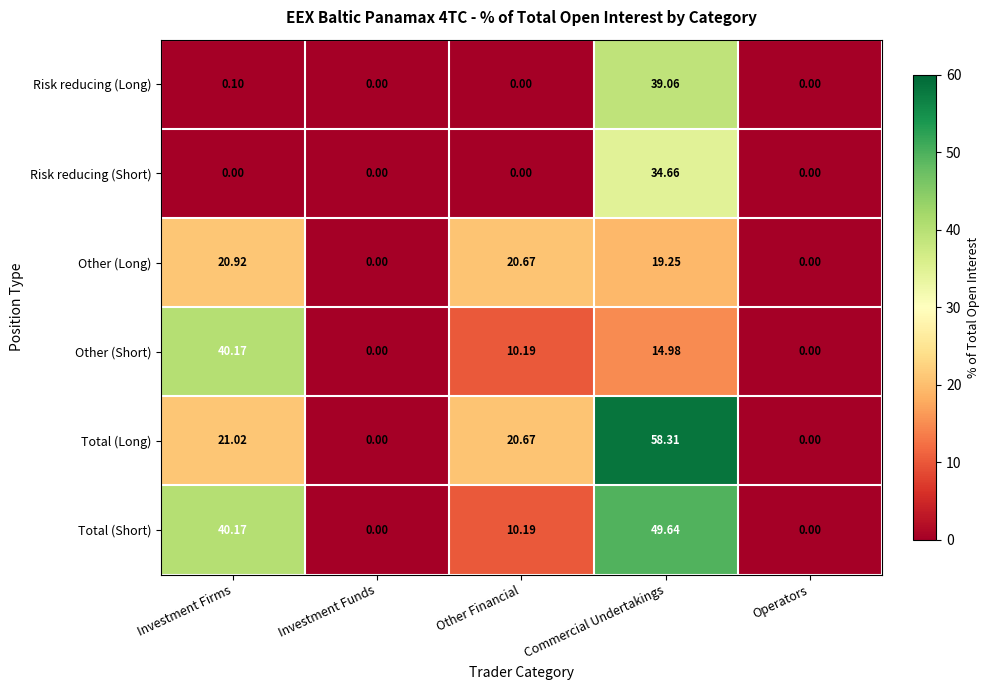

What is the total value across all series at Other Financial?

61.7